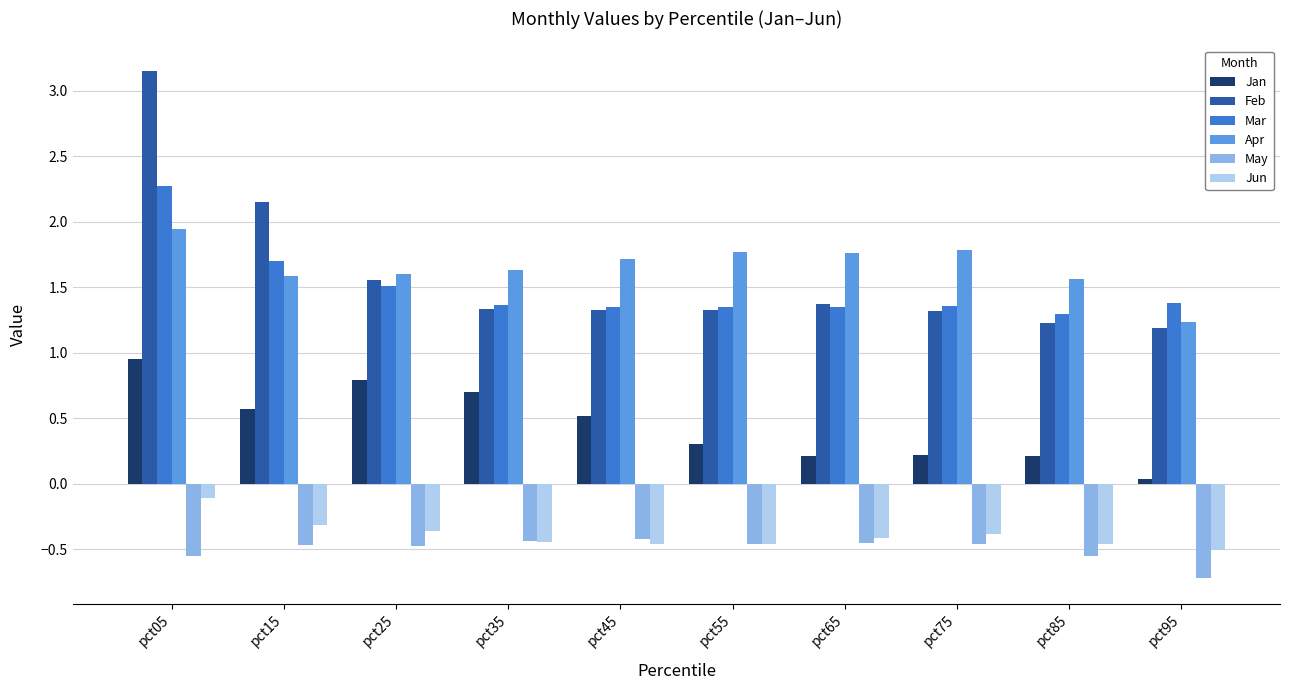

Read the Feb value at pct95.

1.2